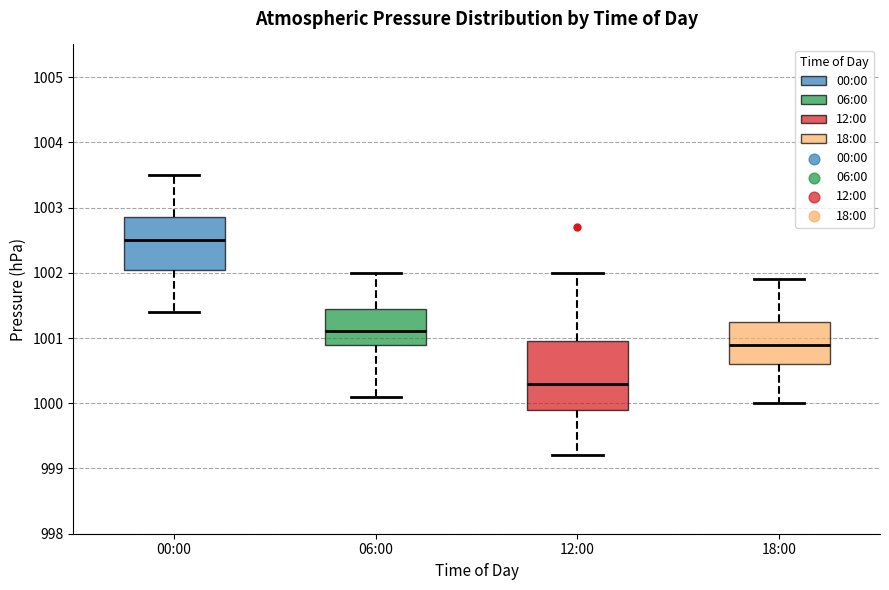

Reading left to right, read every box against the y-axis: the position of its median line, the range the box covers, and the ends of its whiskers. The values are not printed on the chart, so give them approximately, as read against the axis.

00:00: median 1002.5, box 1002.1 to 1002.9, whiskers 1001.4 to 1003.5
06:00: median 1001.1, box 1000.9 to 1001.5, whiskers 1000.1 to 1002.0
12:00: median 1000.3, box 999.9 to 1001.0, whiskers 999.2 to 1002.0
18:00: median 1000.9, box 1000.6 to 1001.3, whiskers 1000.0 to 1001.9